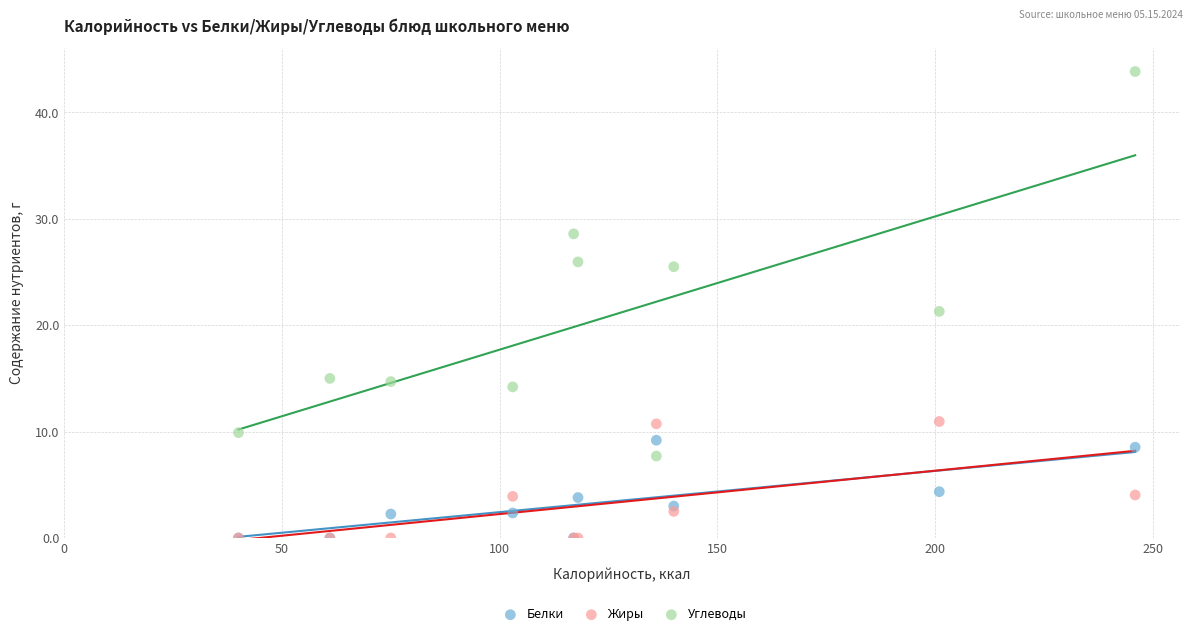

Which series contains the highest Y value?

Углеводы